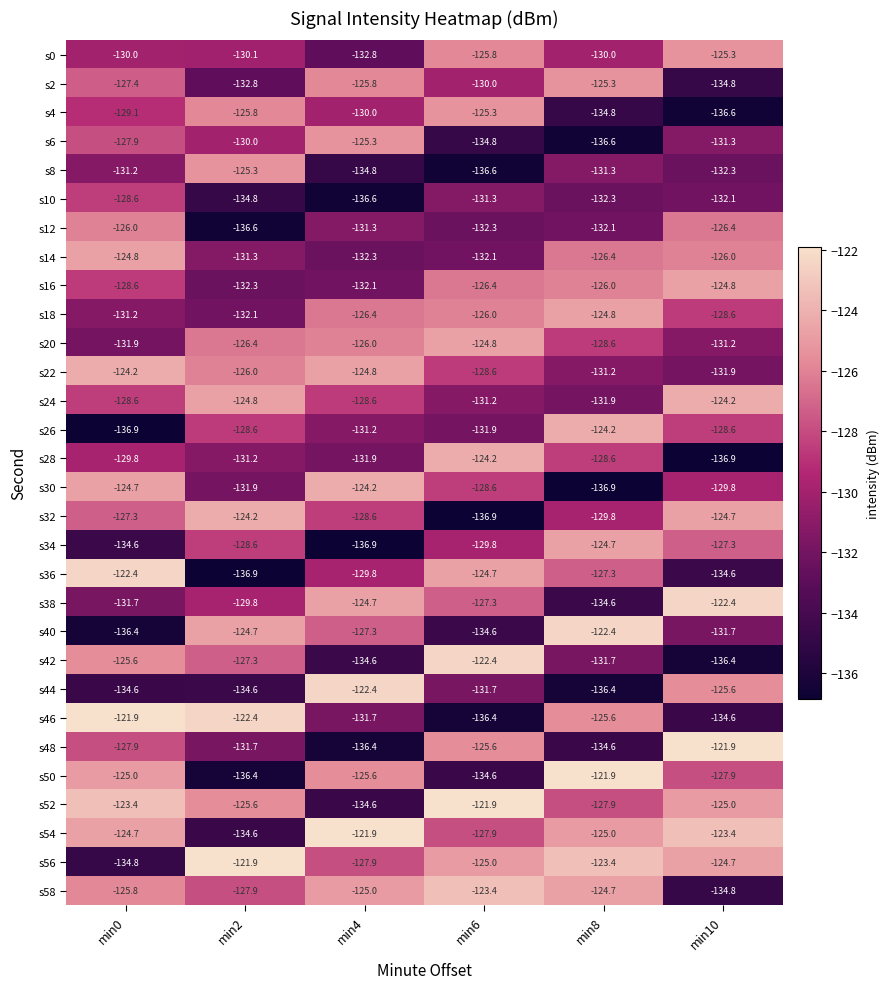

How many series are shown in this chart?

30